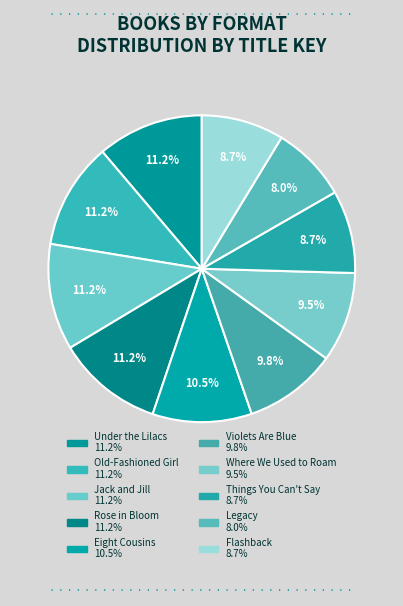

How many segments does this pie chart have?

10